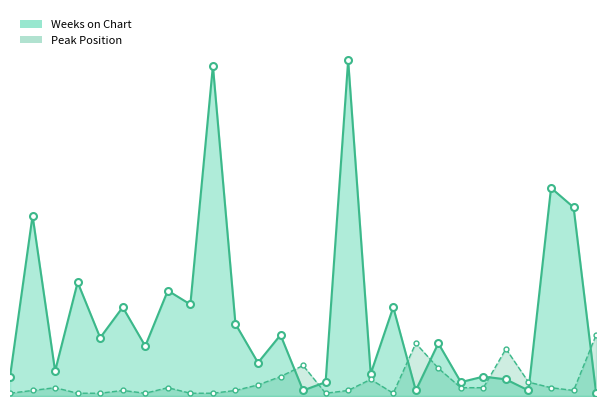

List the series in order of their peak value, highest first.

Weeks on Chart, Peak Position